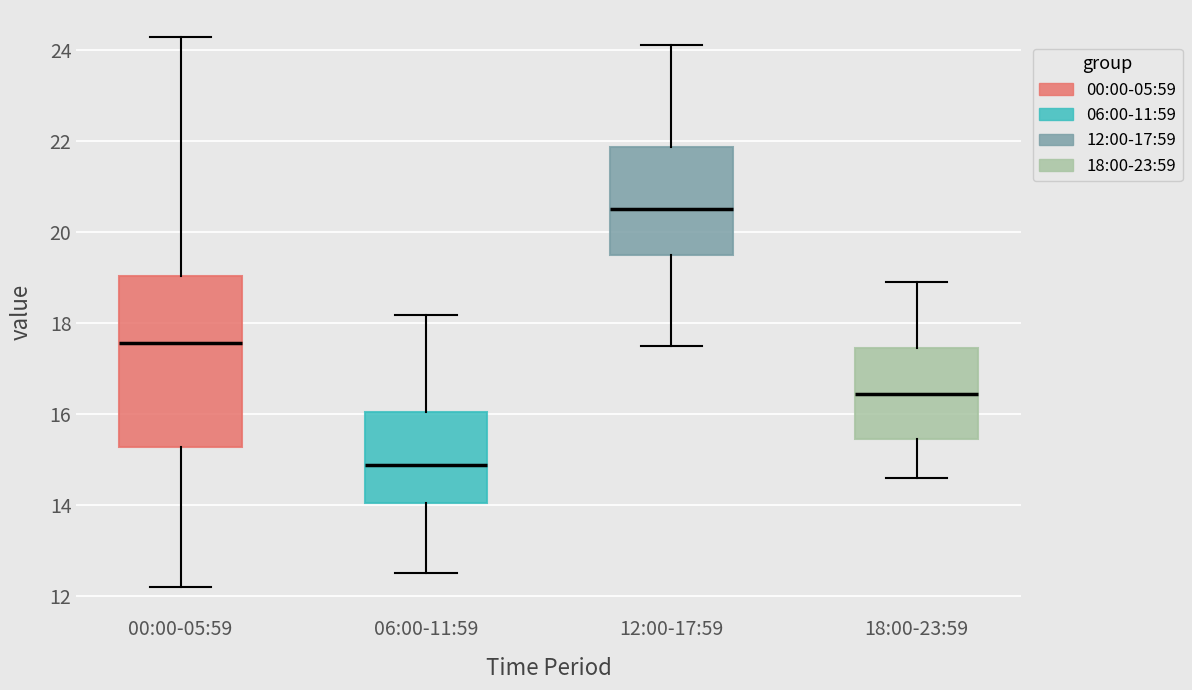

Comparing the boxes themselves (not the whiskers), which one is the tallest?

00:00-05:59